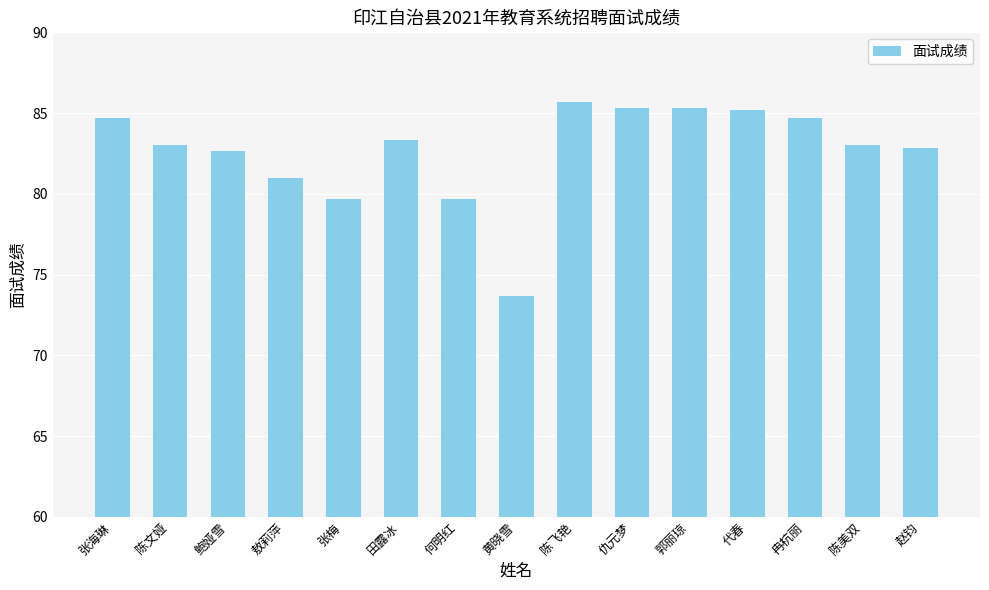

Which category has the lowest value across all series?

黄晓雪